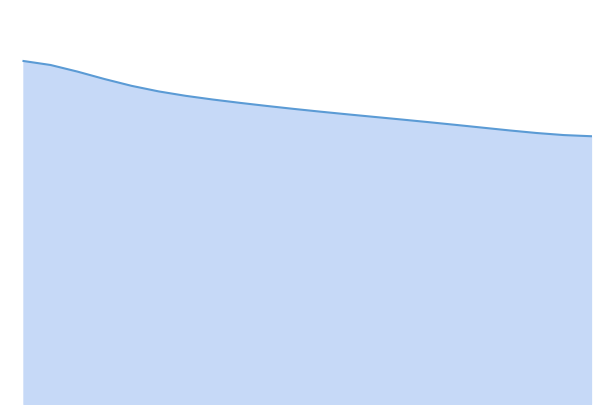

Is this an area chart (filled region under the line)?

Yes